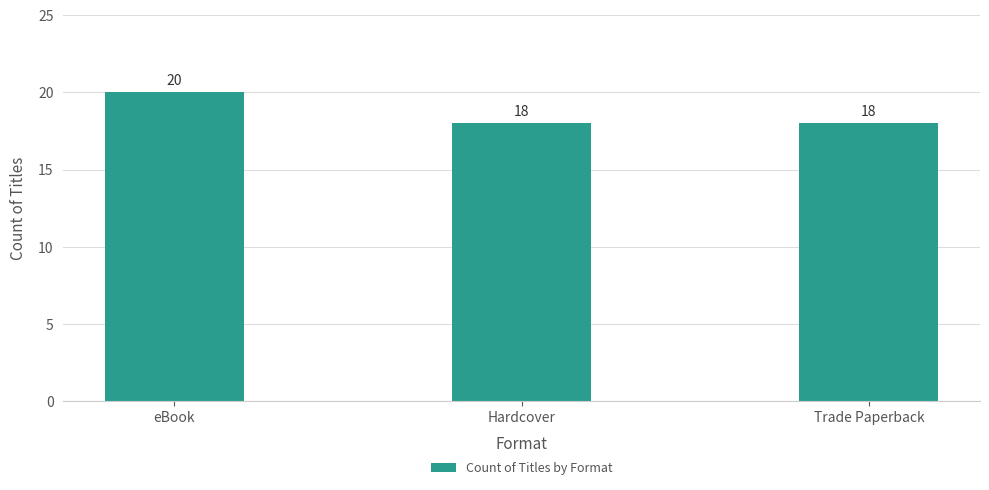

Reading right to left, extract all data points from this chart.

Trade Paperback=18	Hardcover=18	eBook=20